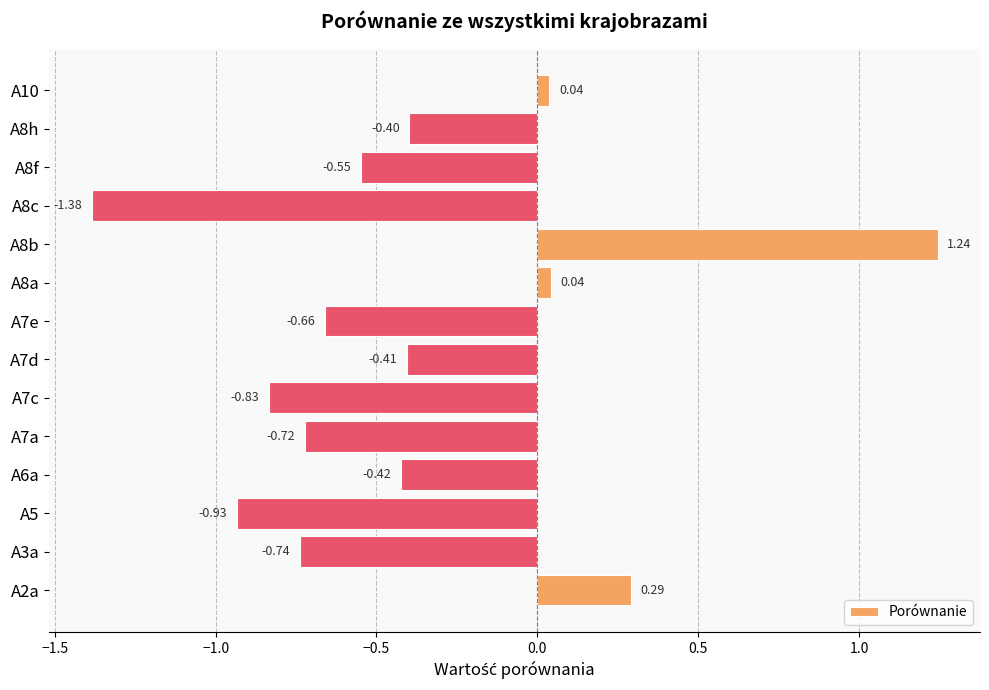

Between A7e and A7d, which is larger?

A7d